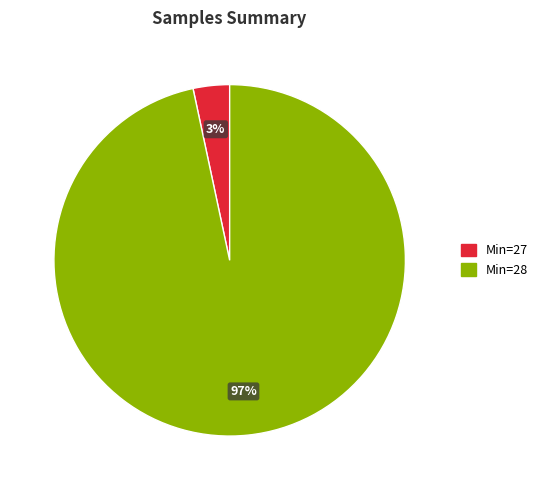

Is there a majority slice in this chart?

Yes